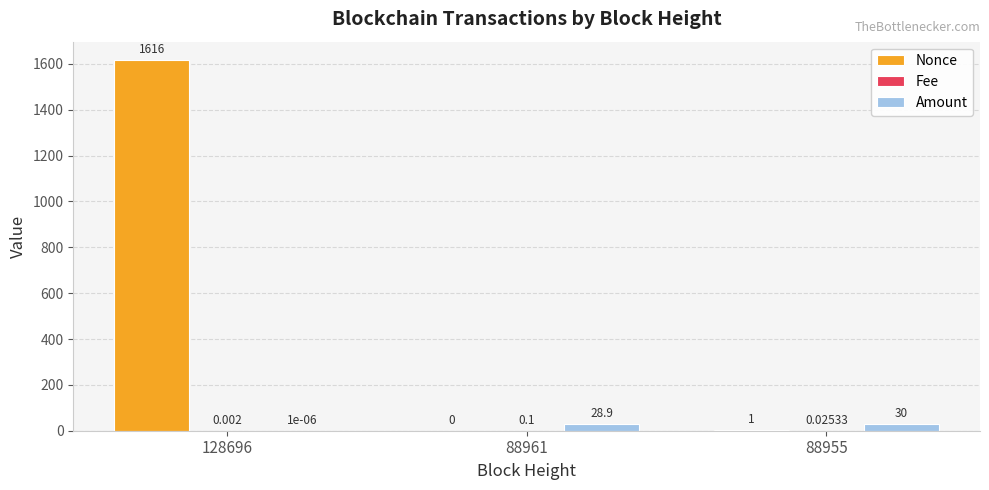

How many categories are shown in the chart?

3